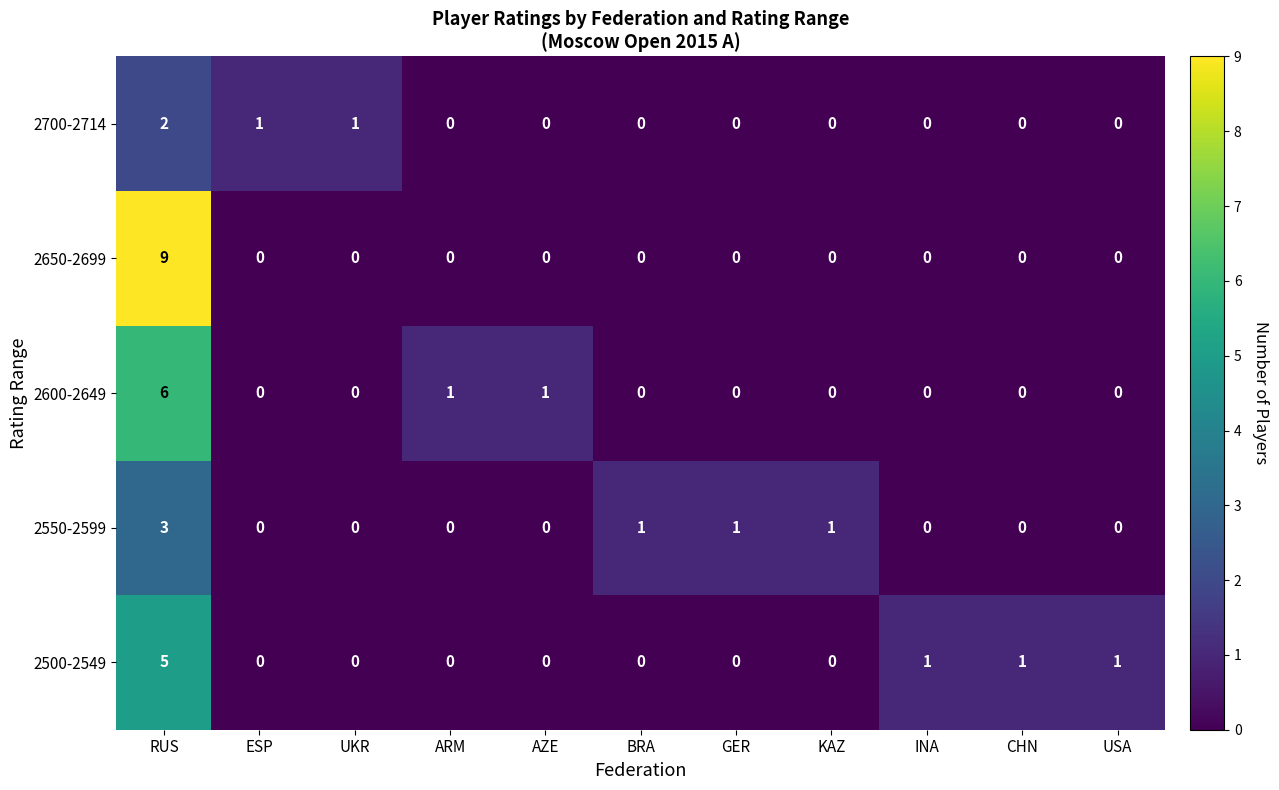

Which category has the highest value across all series?

RUS